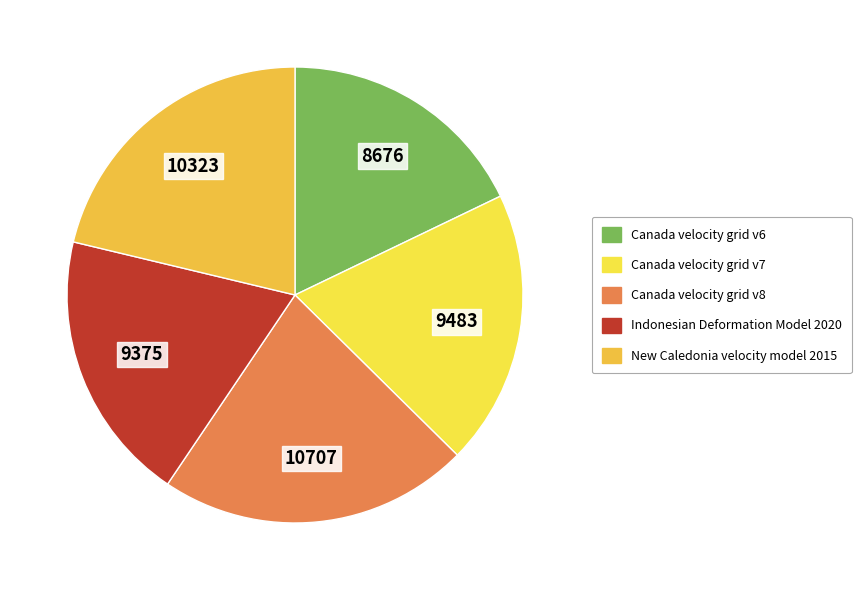

What is the total percentage of Canada velocity grid v6 and New Caledonia velocity model 2015?

39.1%